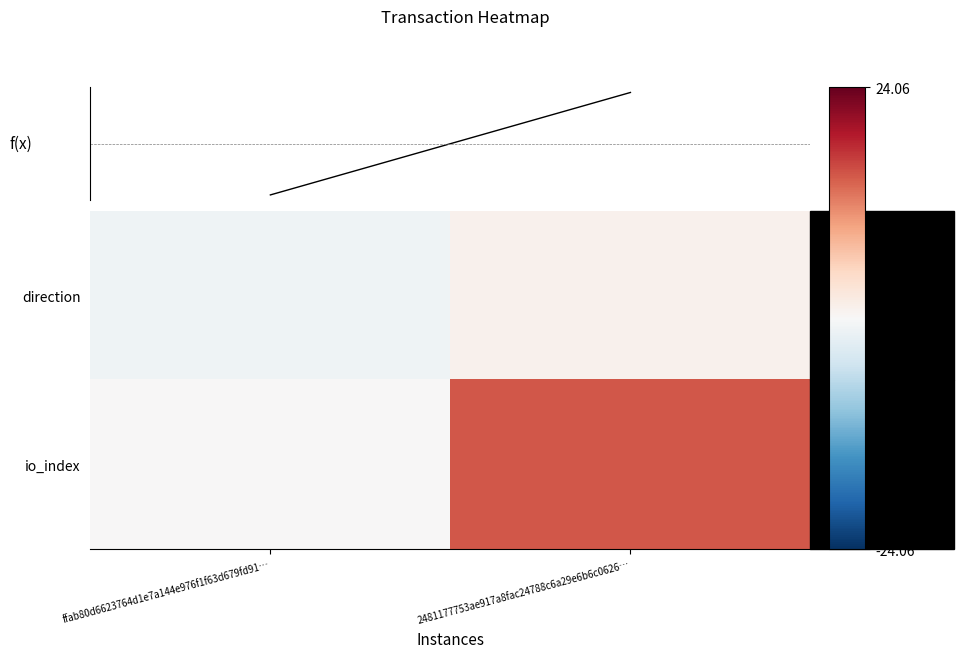

At 2481177753ae917a8fac24788c6a29e6b6c0626…, list the series in order from largest to smallest.

f(x), io_index, direction